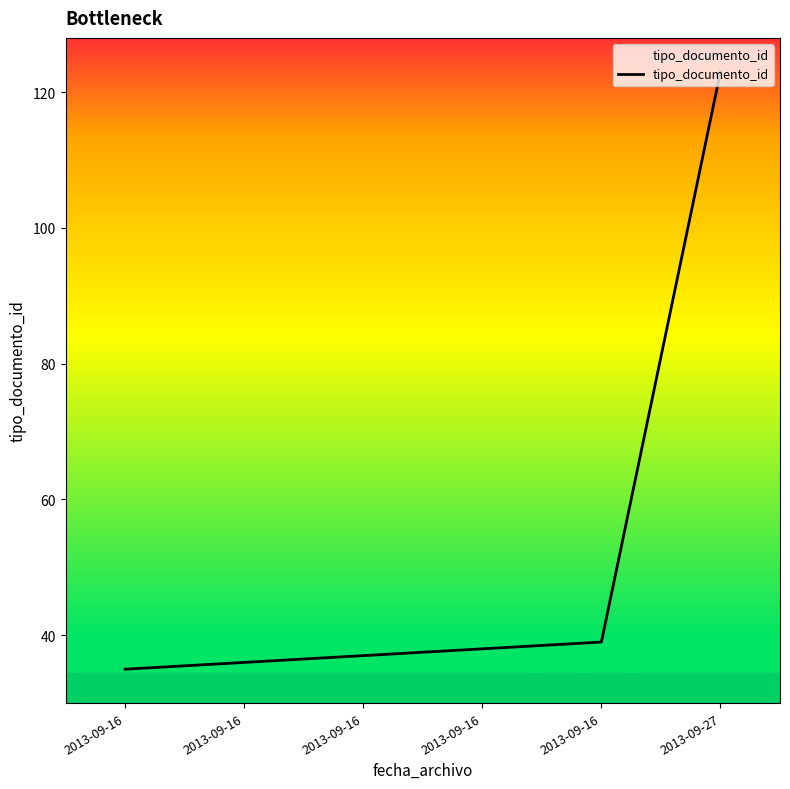

Reading left to right, what are all the values shown in this chart?

35	36	37	38	39	123